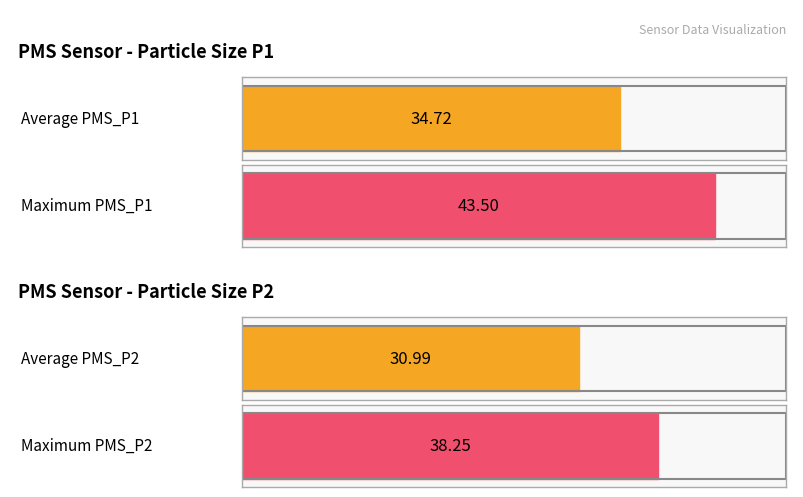

What are all the series names shown in the legend?

PMS_P1, PMS_P2